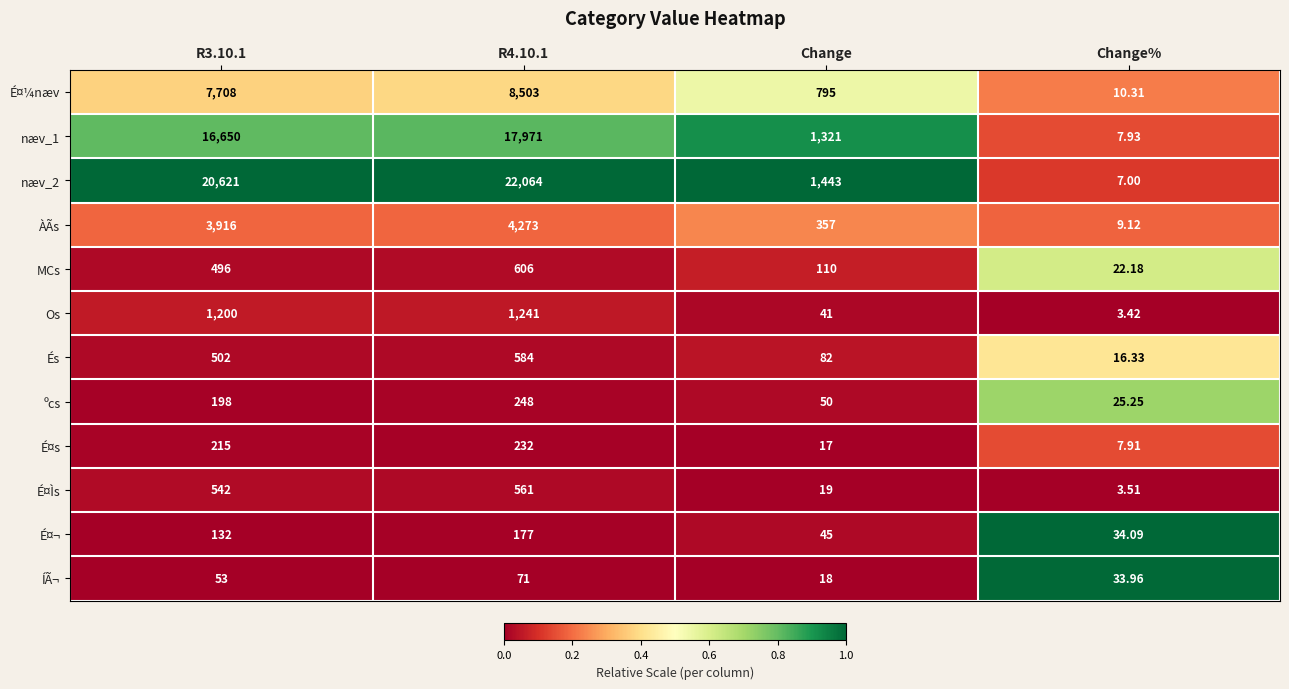

Which category has the lowest value in the ÍÃ¬ series?

Change